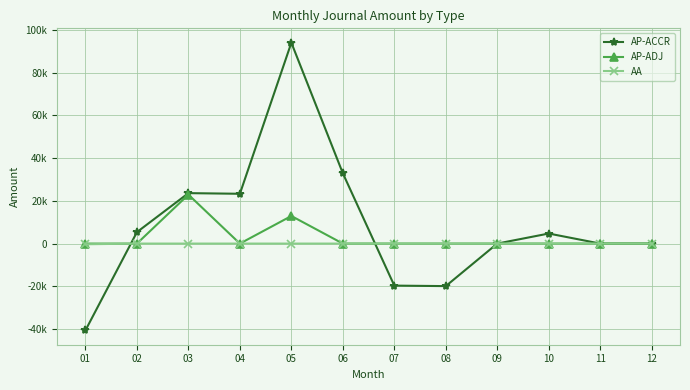

Does the chart have visible grid lines?

Yes